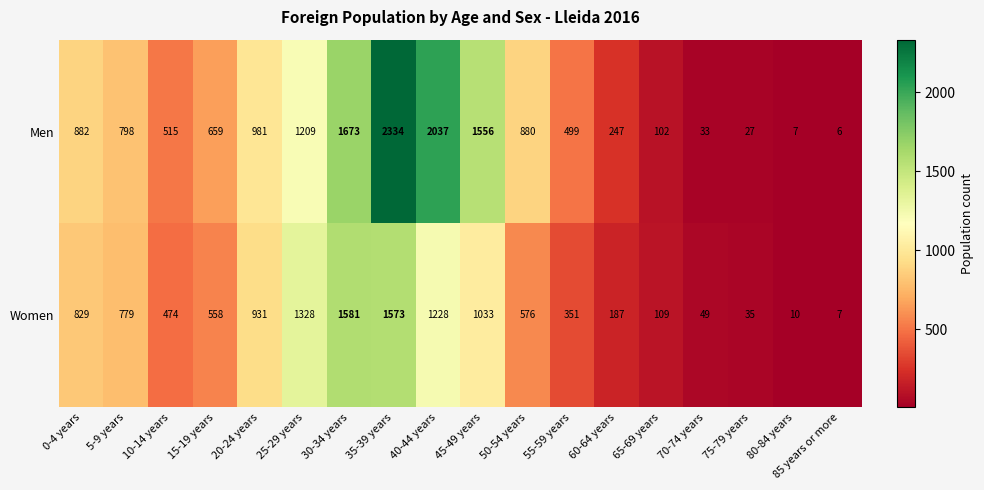

True or false: Women has a value of 473 at 40-44 years.

False